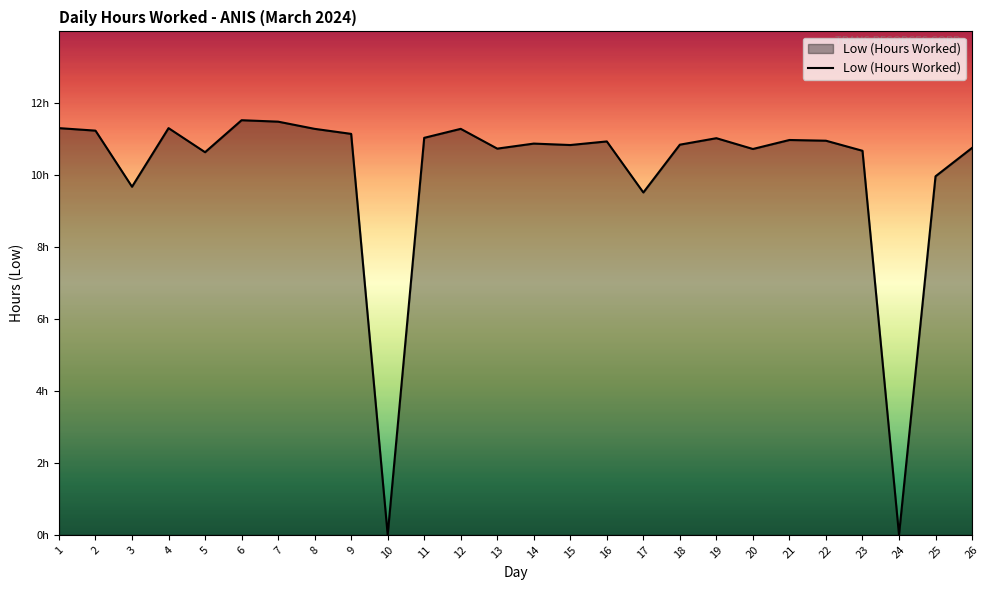

Between 23 and 22, which is larger?

22